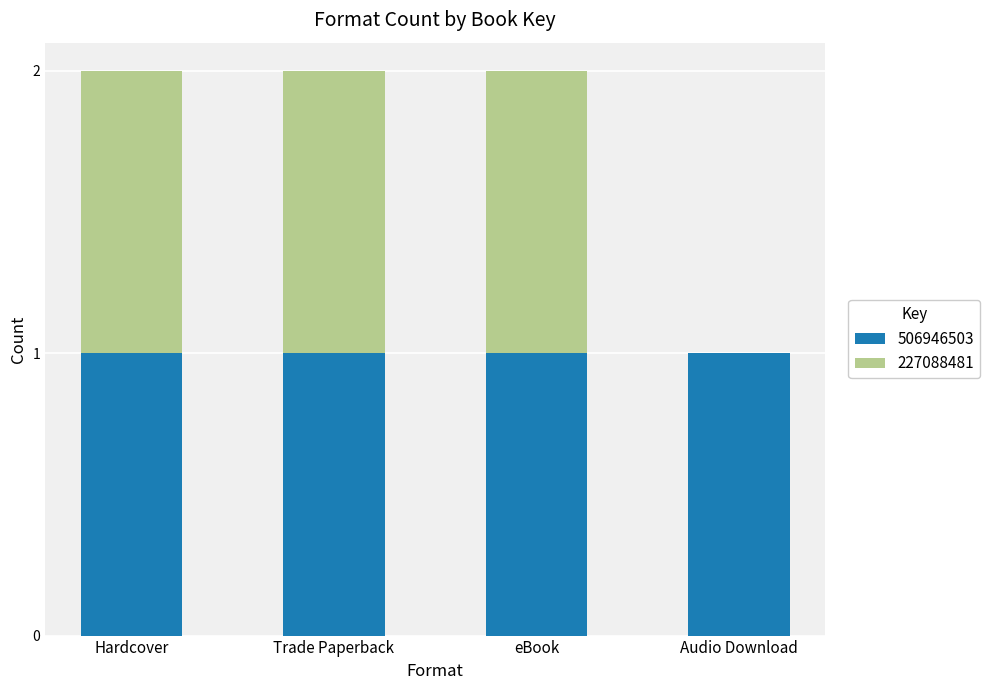

What is the sum of all 506946503 values?

4